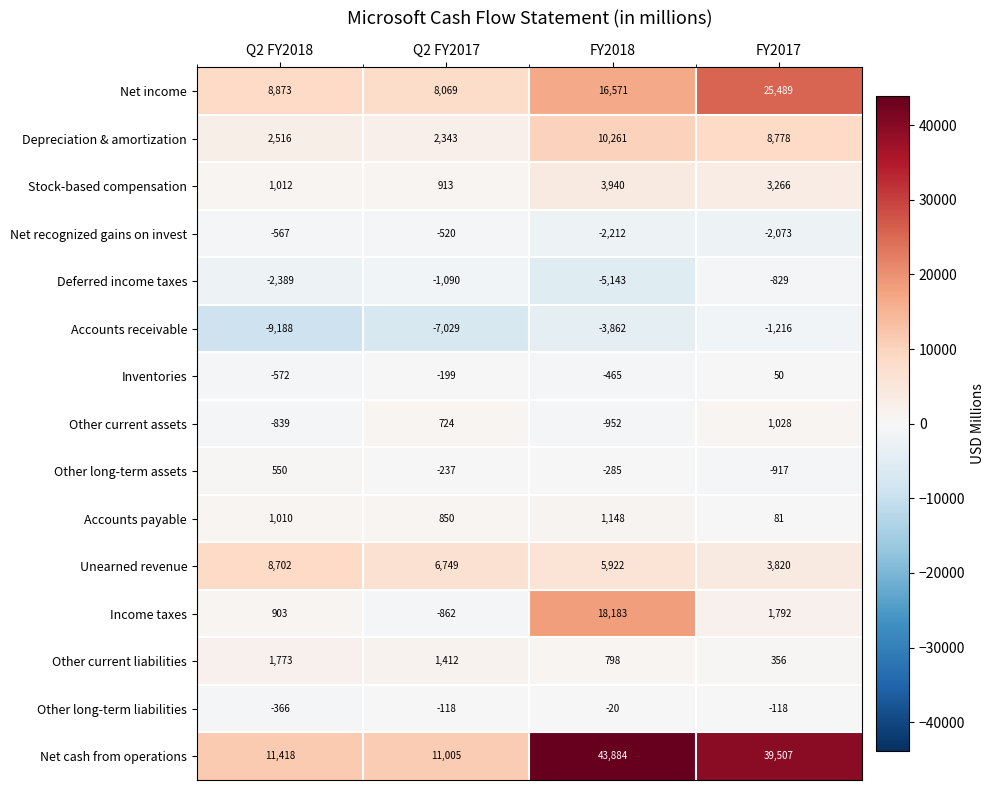

What is the minimum value for Other current assets?

-952